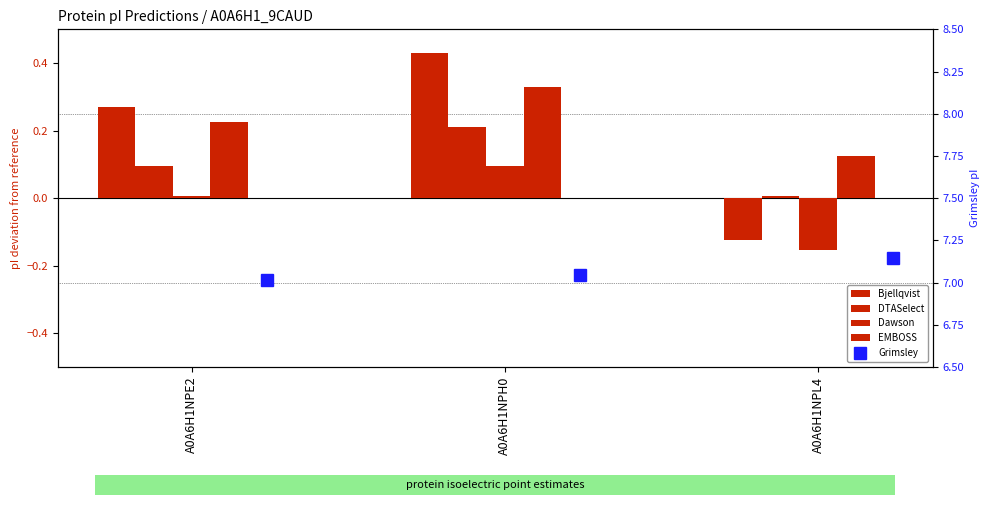

Which series has the widest spread of values?

Bjellqvist